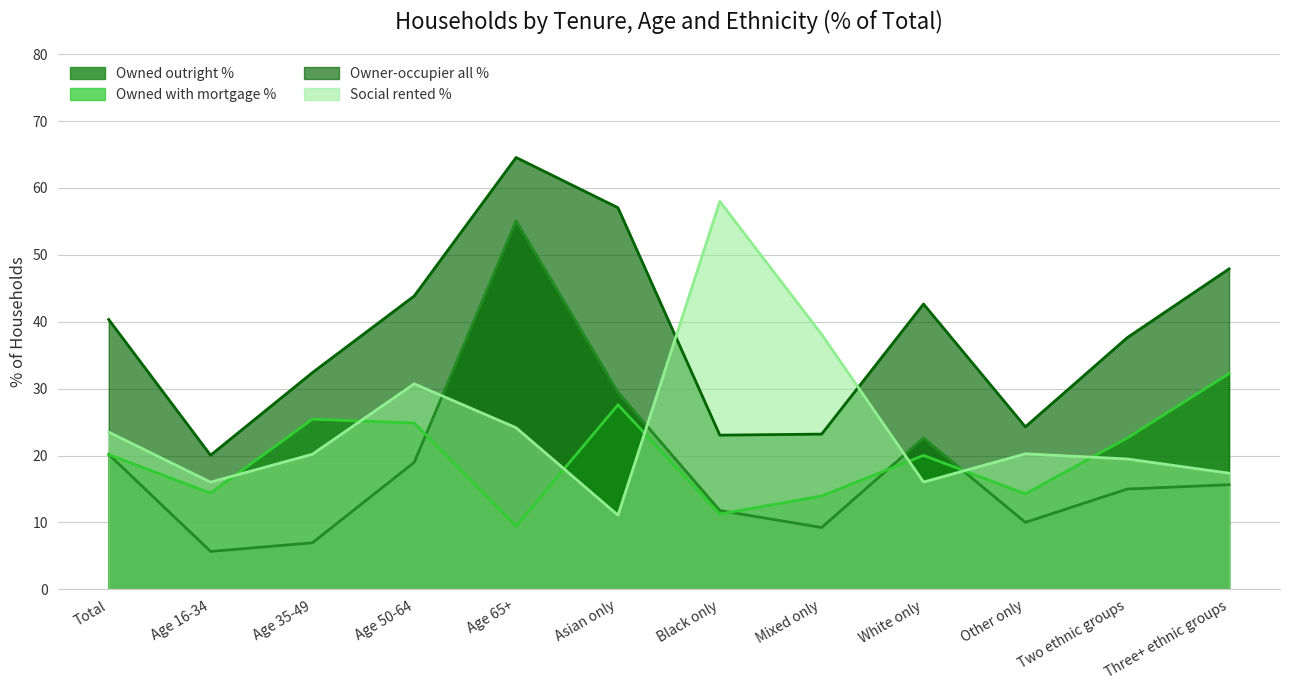

At which label is Social rented % closest to 34?

Age 50-64